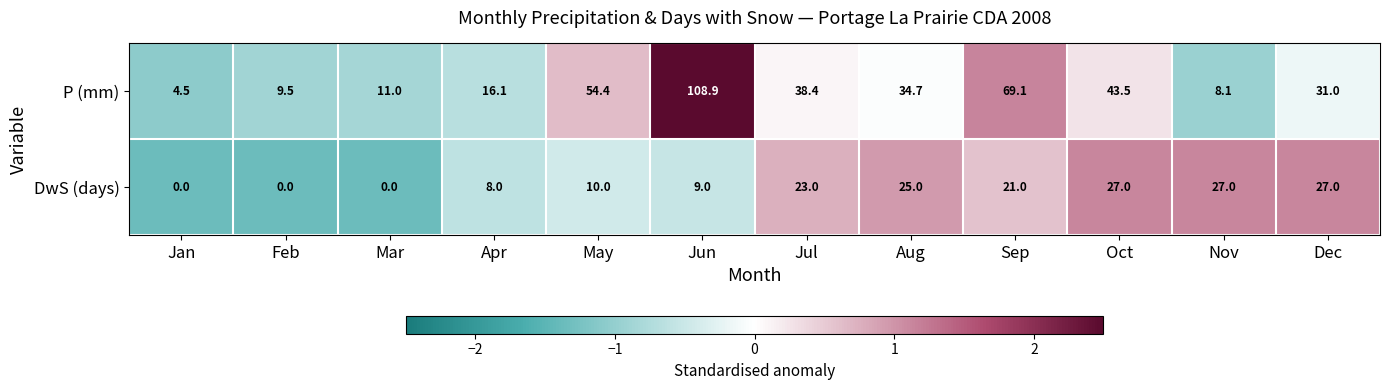

How many categories are shown in the chart?

12